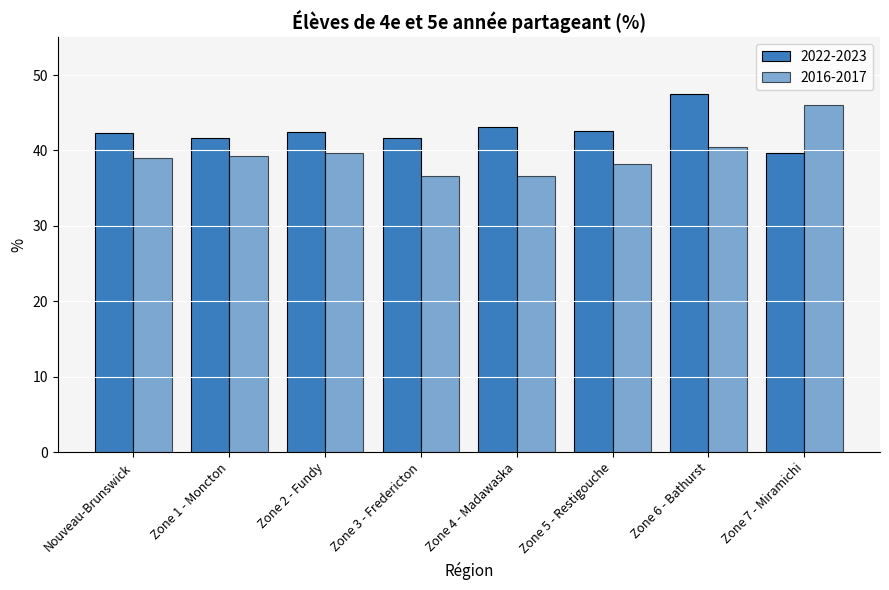

How many distinct data groups are displayed?

2